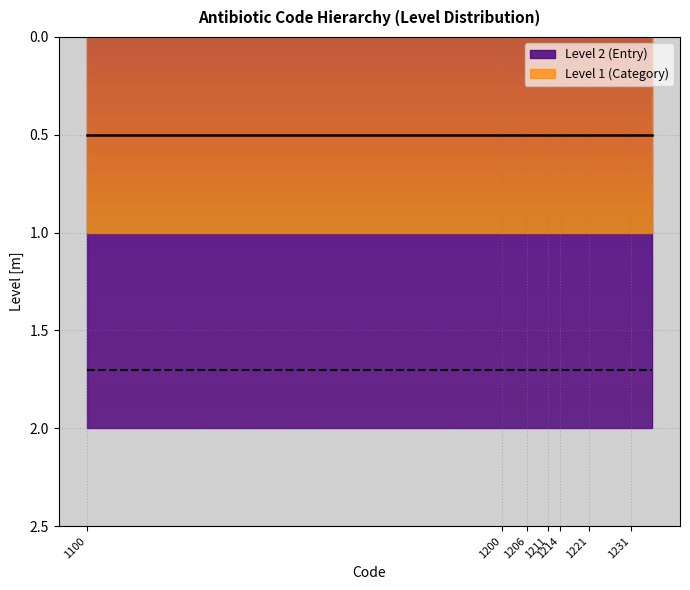

Which series has the largest total across all categories?

Level 2 (Entry)